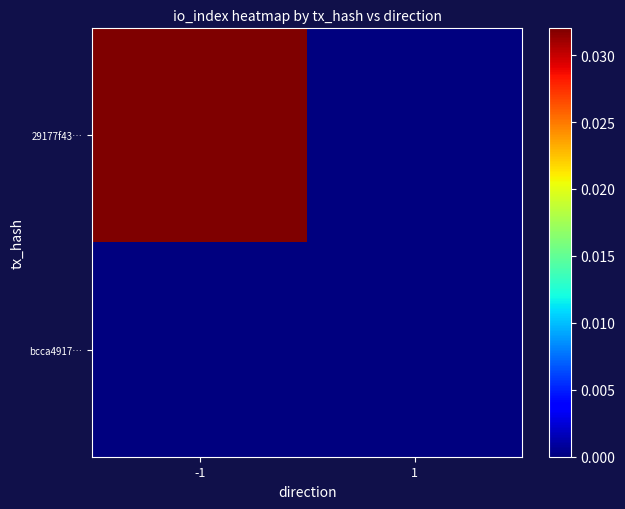

Rank the series by their average value, from lowest to highest.

bcca4917…, 29177f43…